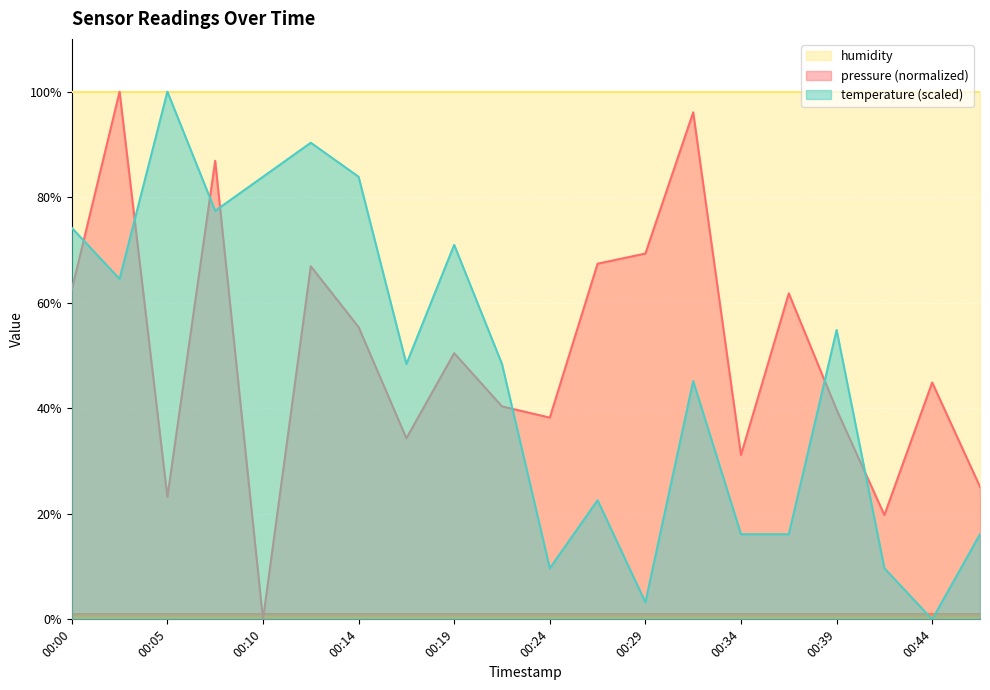

Which series has the largest range (max minus min)?

pressure